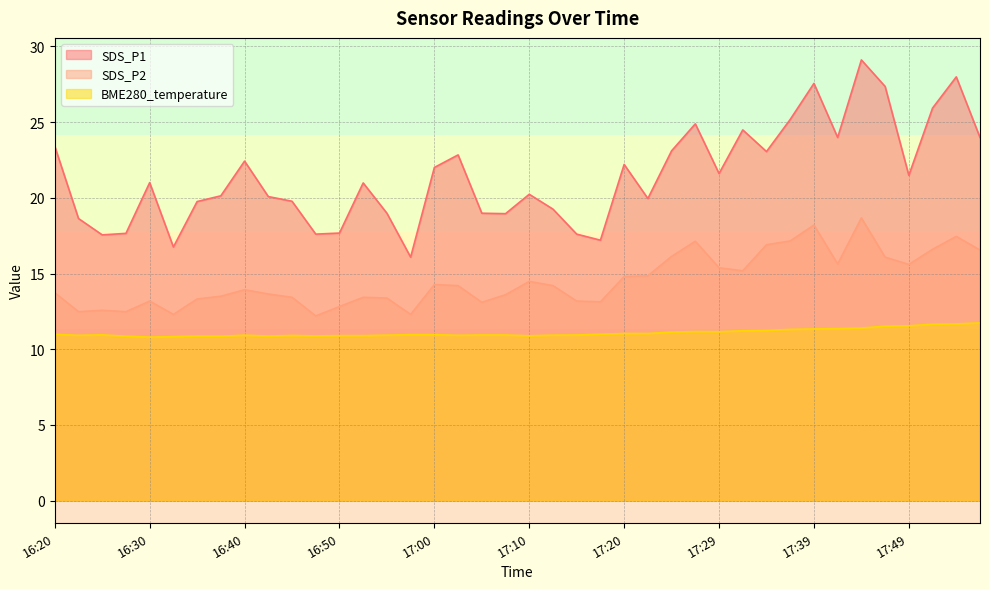

Rank the series by their average value, from highest to lowest.

SDS_P1, SDS_P2, BME280_temperature